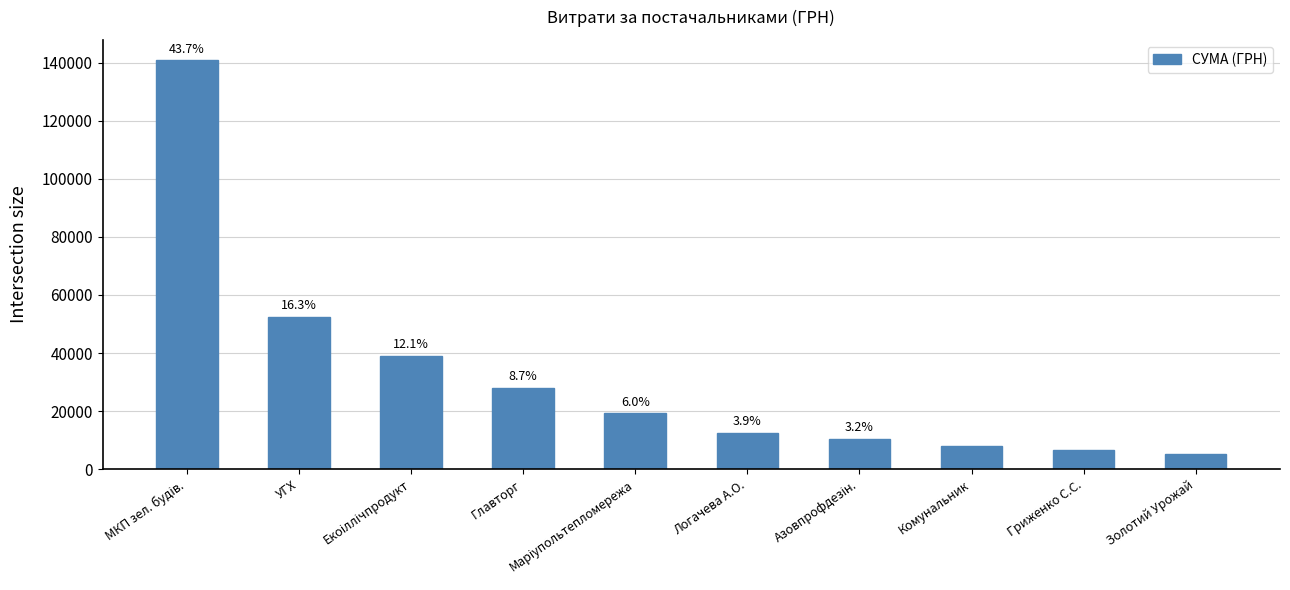

How many bars are there in total?

10